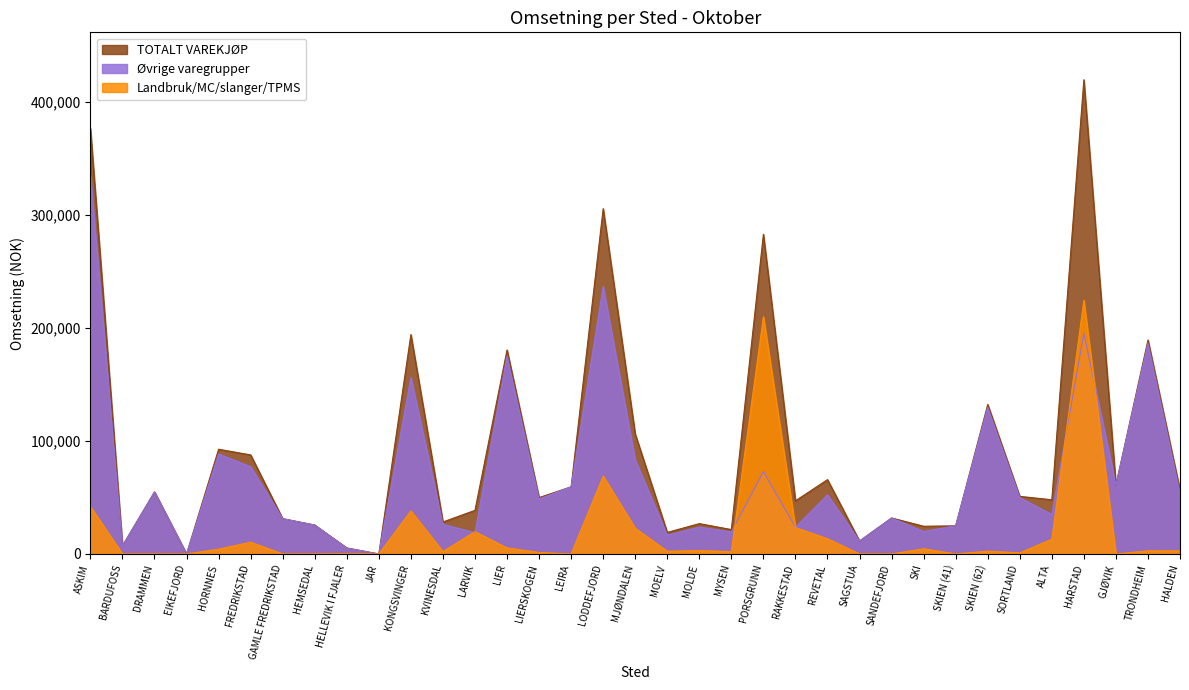

What is the value of the Landbruk/MC/slanger/TPMS point at the 13th from the left?

19718.1